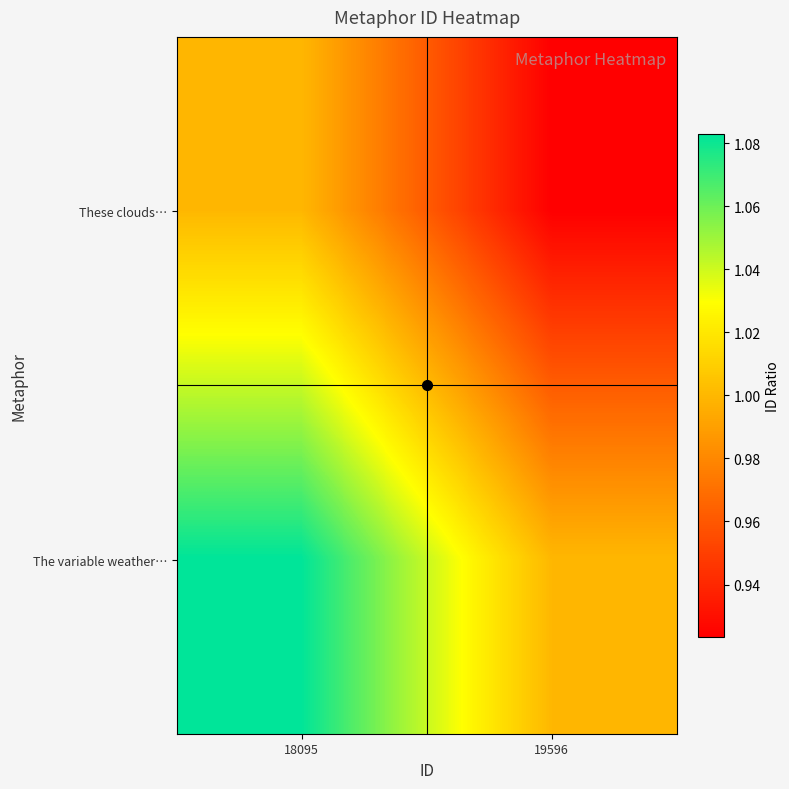

Which series has the largest total across all categories?

The variable weather…